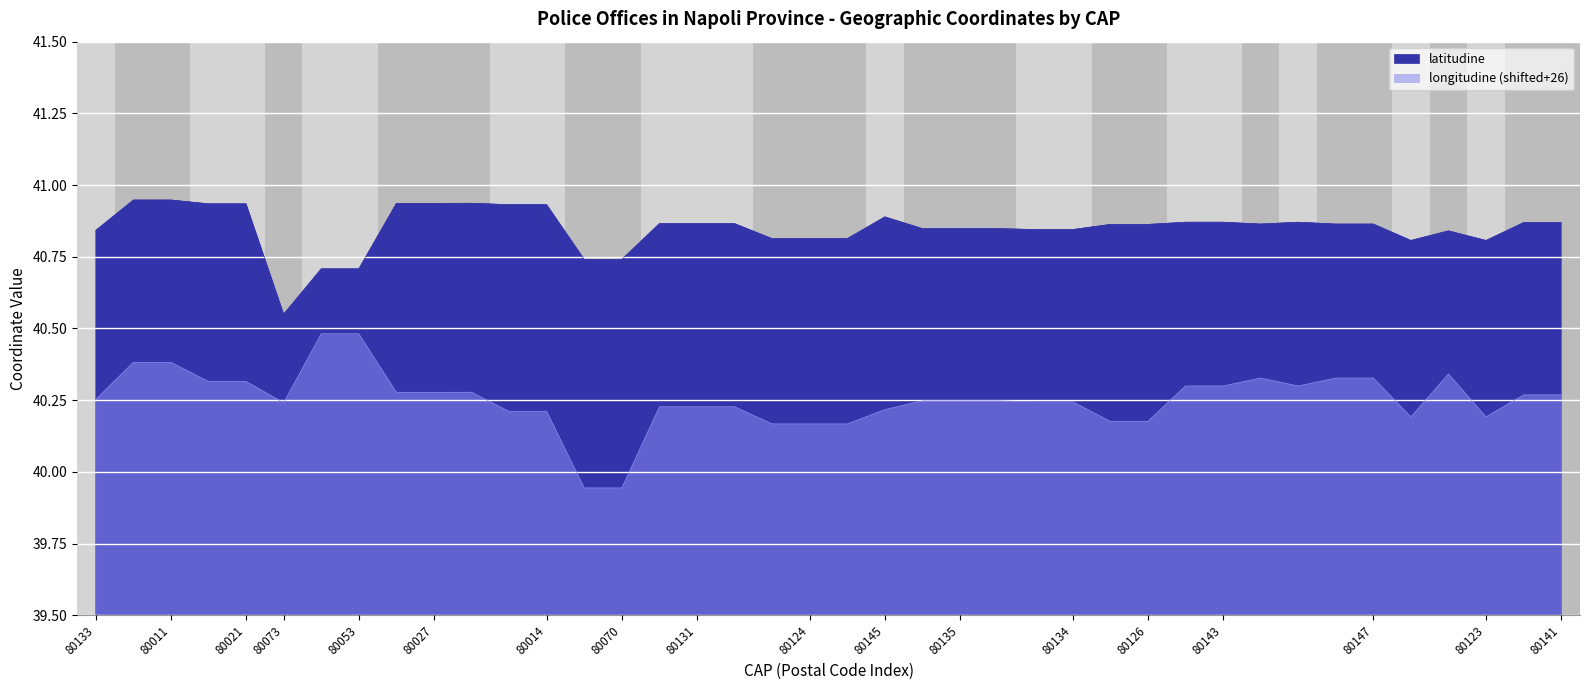

Count the latitudine values in the range 40 to 41.

40